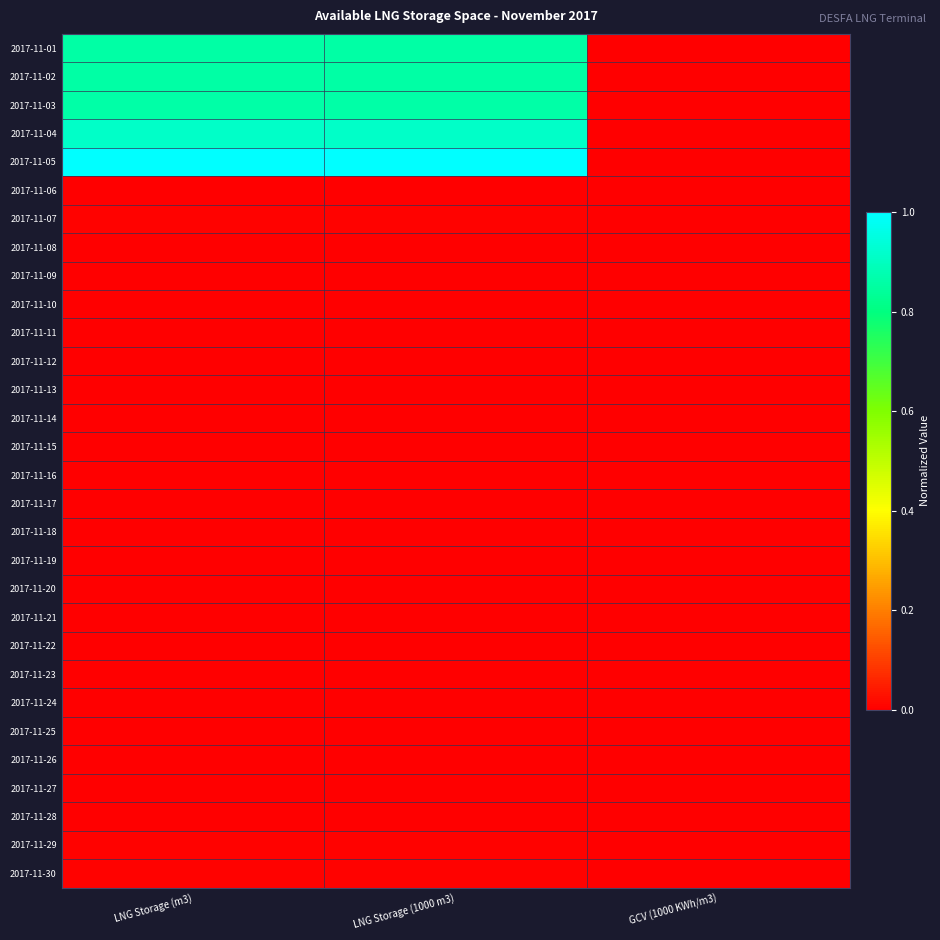

At which category is the sum across all series the highest?

LNG Storage (1000 m3)